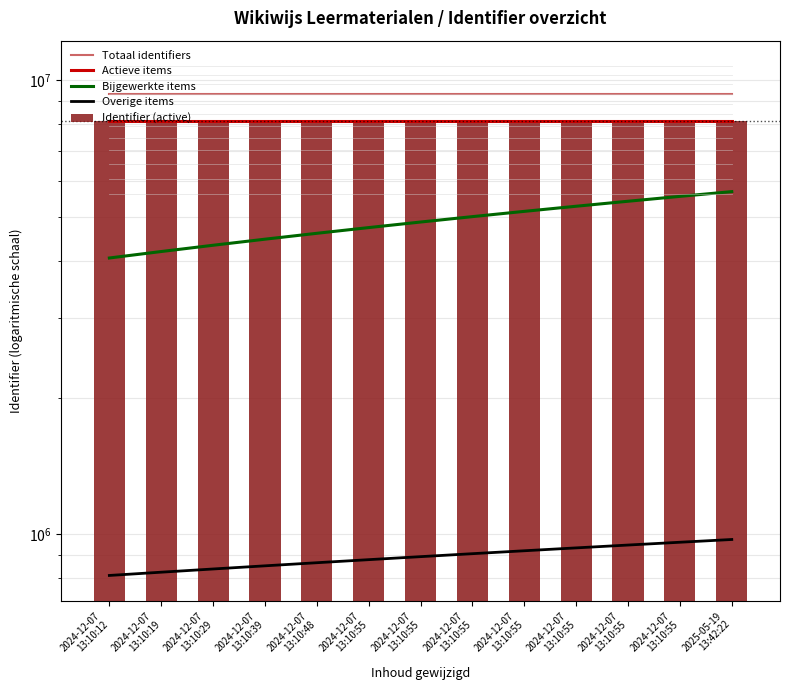

The Bijgewerkte items series shows 1933577.3 at 2024-12-07
13:10:29. True or false?

False